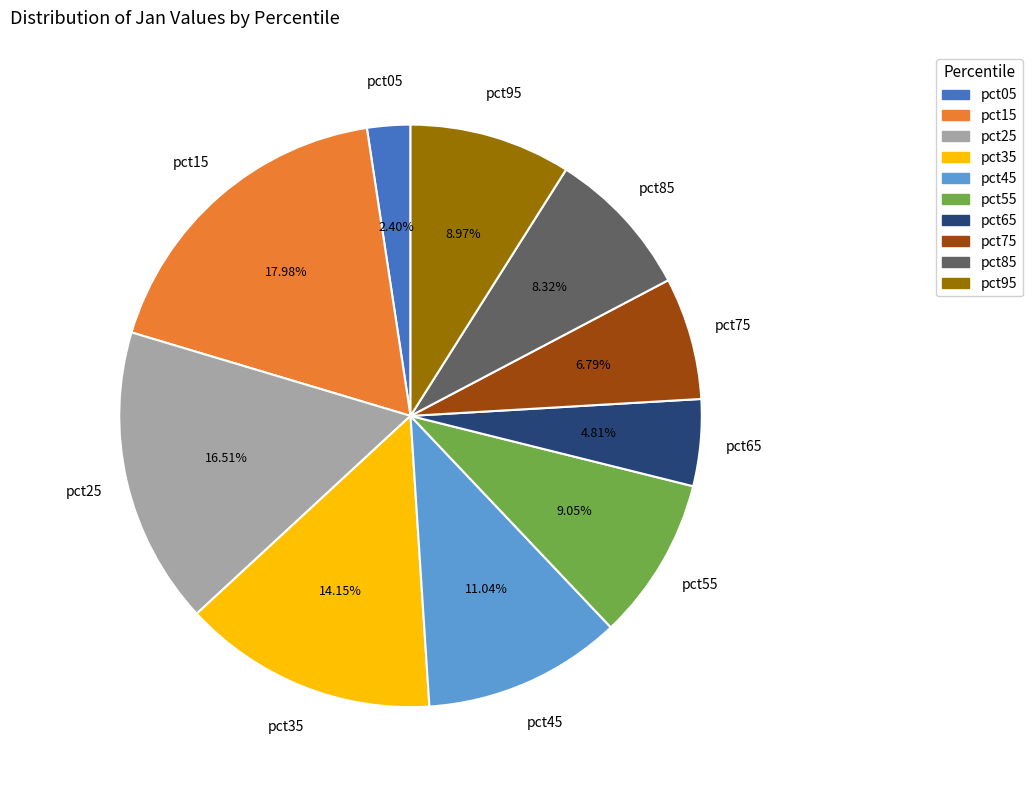

To the nearest percent, what portion does pct35 represent?

14%